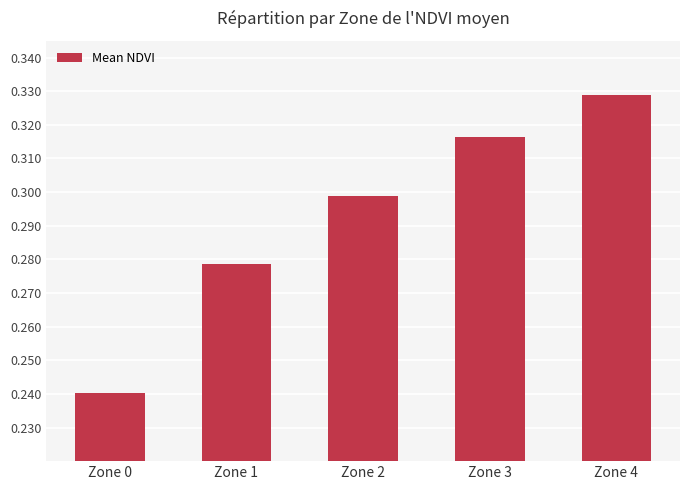

The value at Zone 2 is 0.5. True or false?

False